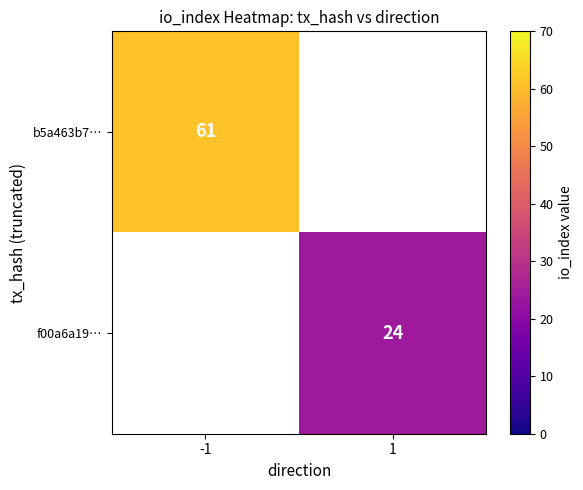

Which has a higher value, 1 or -1?

-1